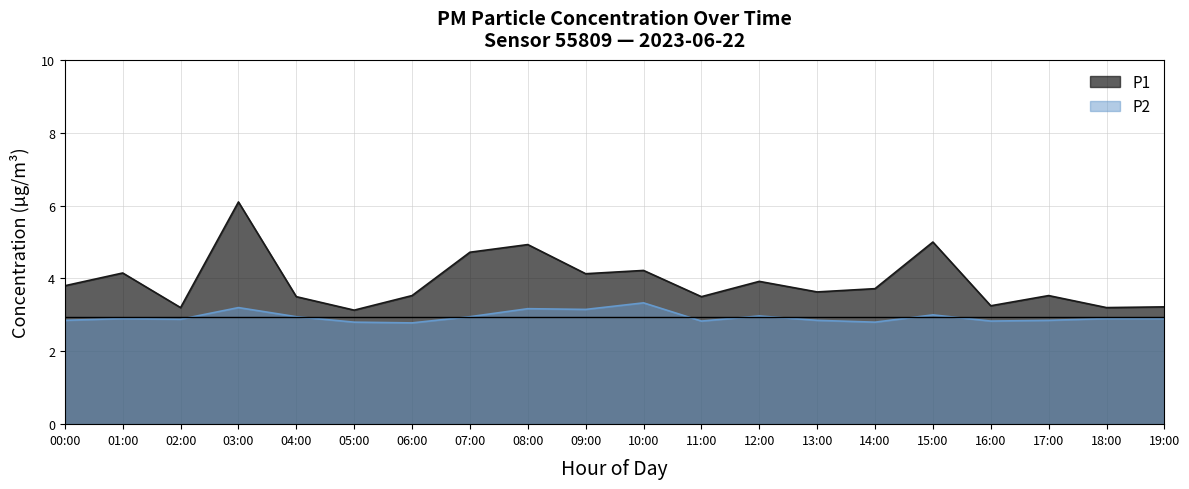

At which category does P2 reach its first local peak?

01:00